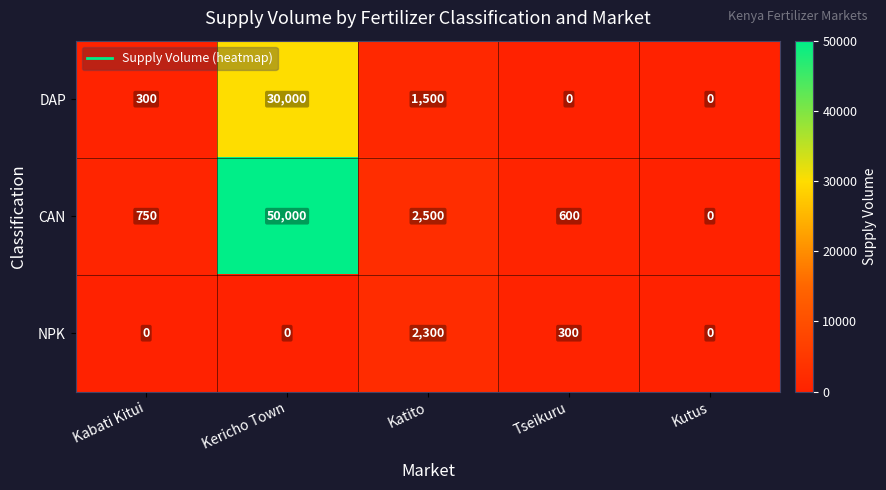

Reading right to left, extract all data points from this chart.

DAP: 0	0	1500	30000	300
CAN: 0	600	2500	50000	750
NPK: 0	300	2300	0	0